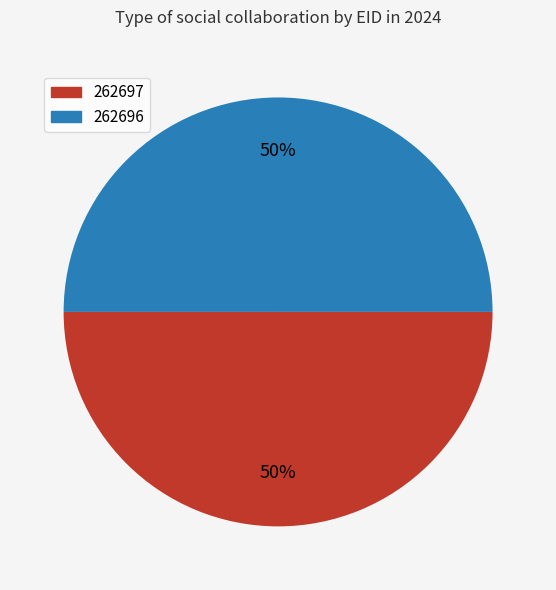

Is it true that 262696 is 50% of the pie?

True